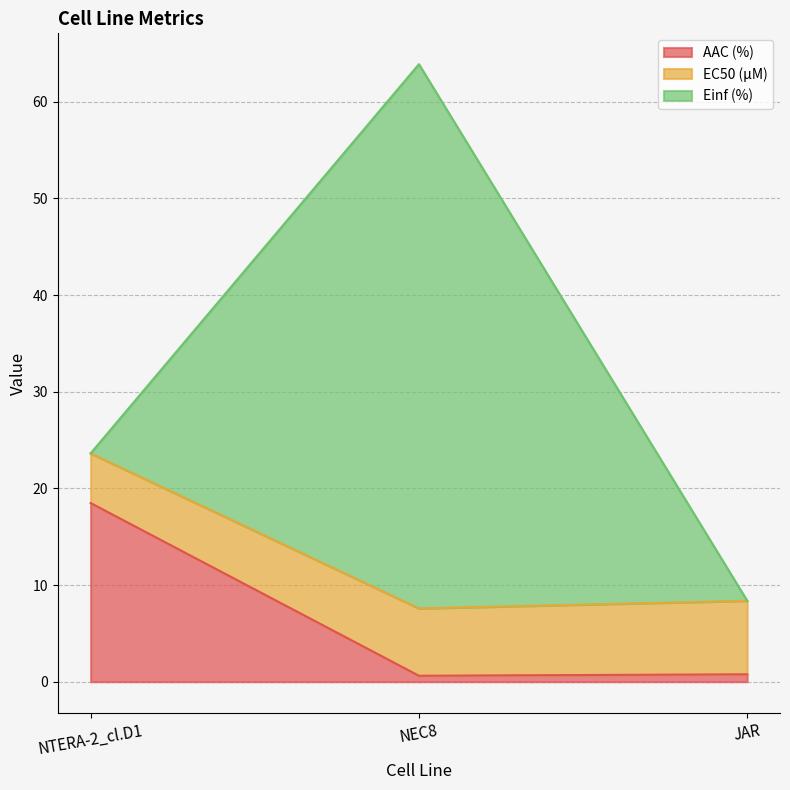

What is the spread (max minus min) of values at JAR?

7.6